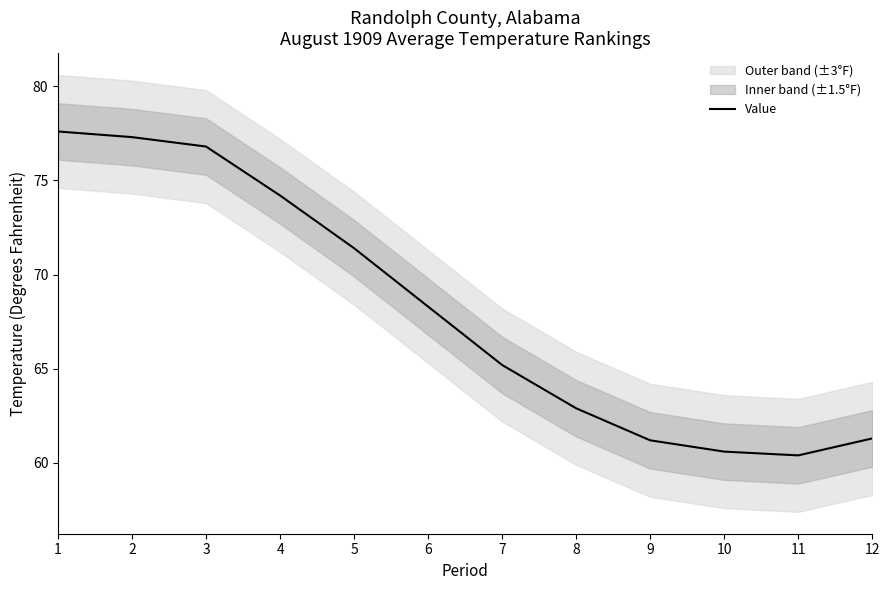

Does the chart have visible grid lines?

No